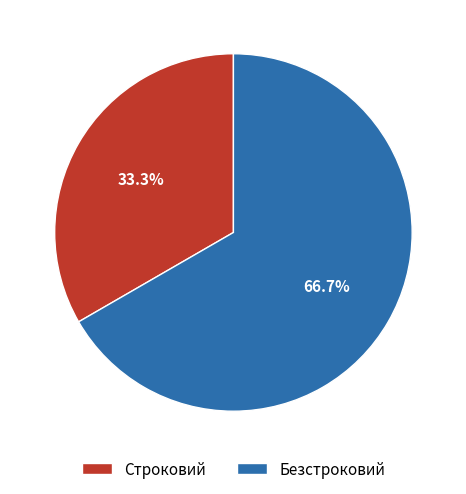

Approximately how many times larger is the value at Строковий compared to Безстроковий?

0.5